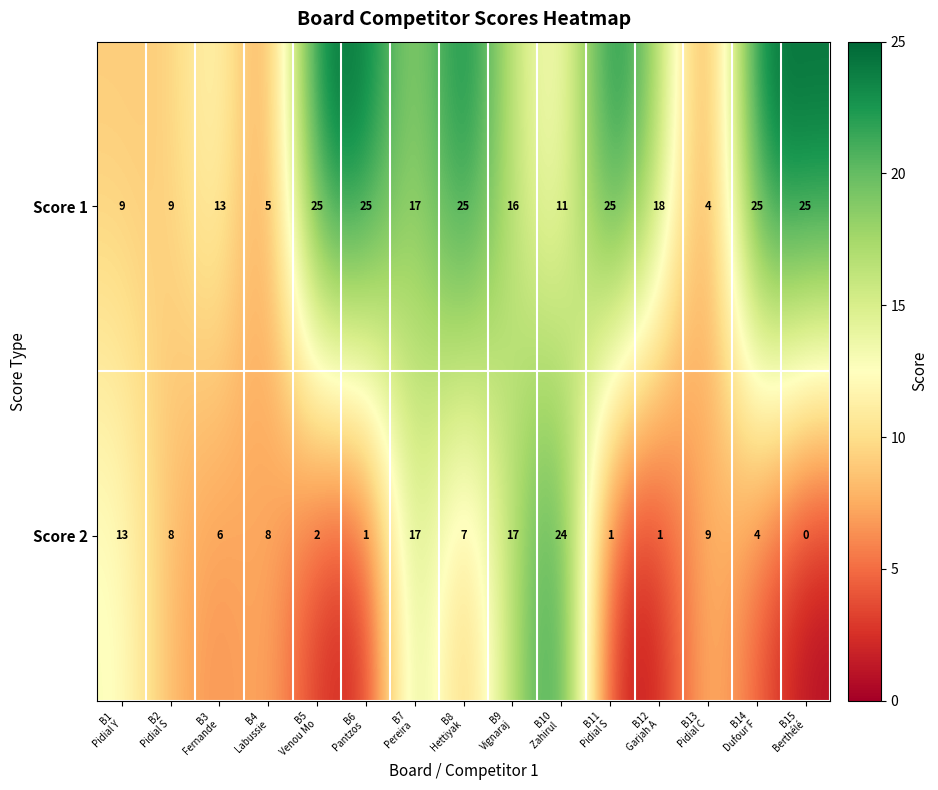

Rank the series at B9
Vignaraj from lowest to highest value.

Score 1, Score 2